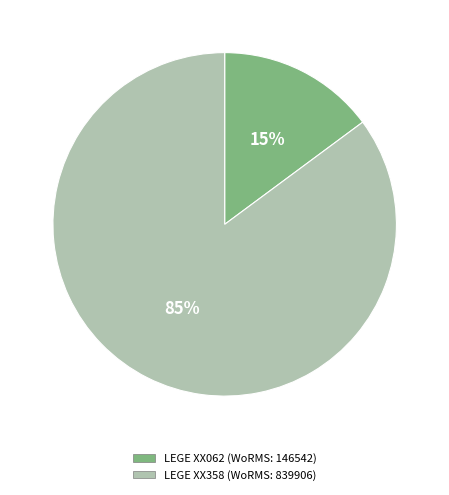

The LEGE XX358 slice represents 96% of the pie. True or false?

False